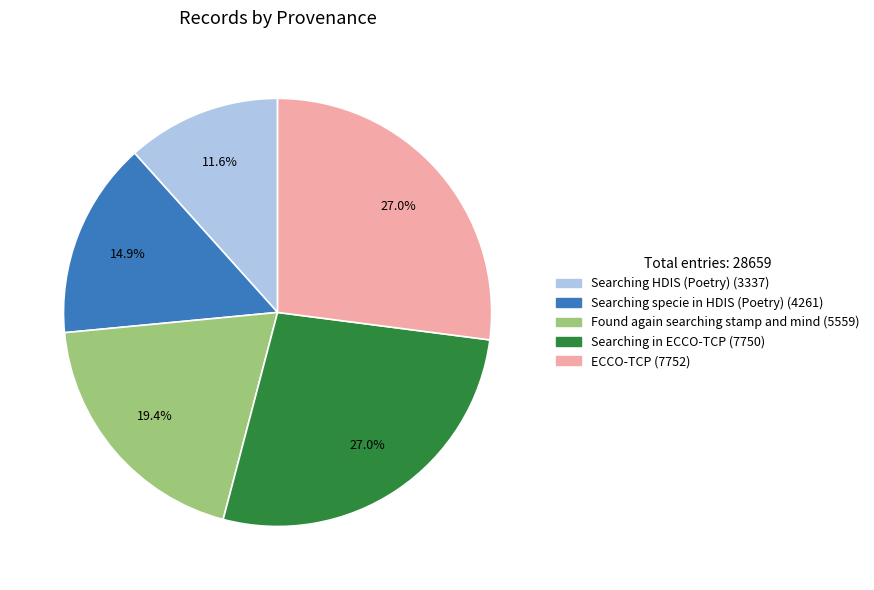

Which category has the smallest portion of the pie?

Searching HDIS (Poetry)